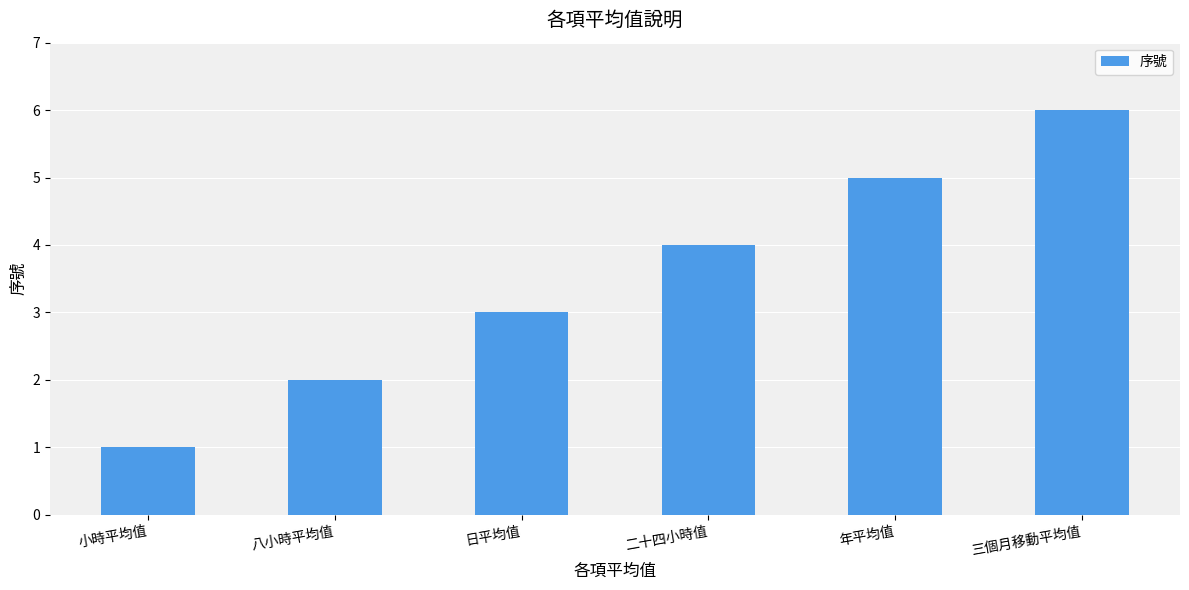

Which label corresponds to the smallest value in the chart?

小時平均值